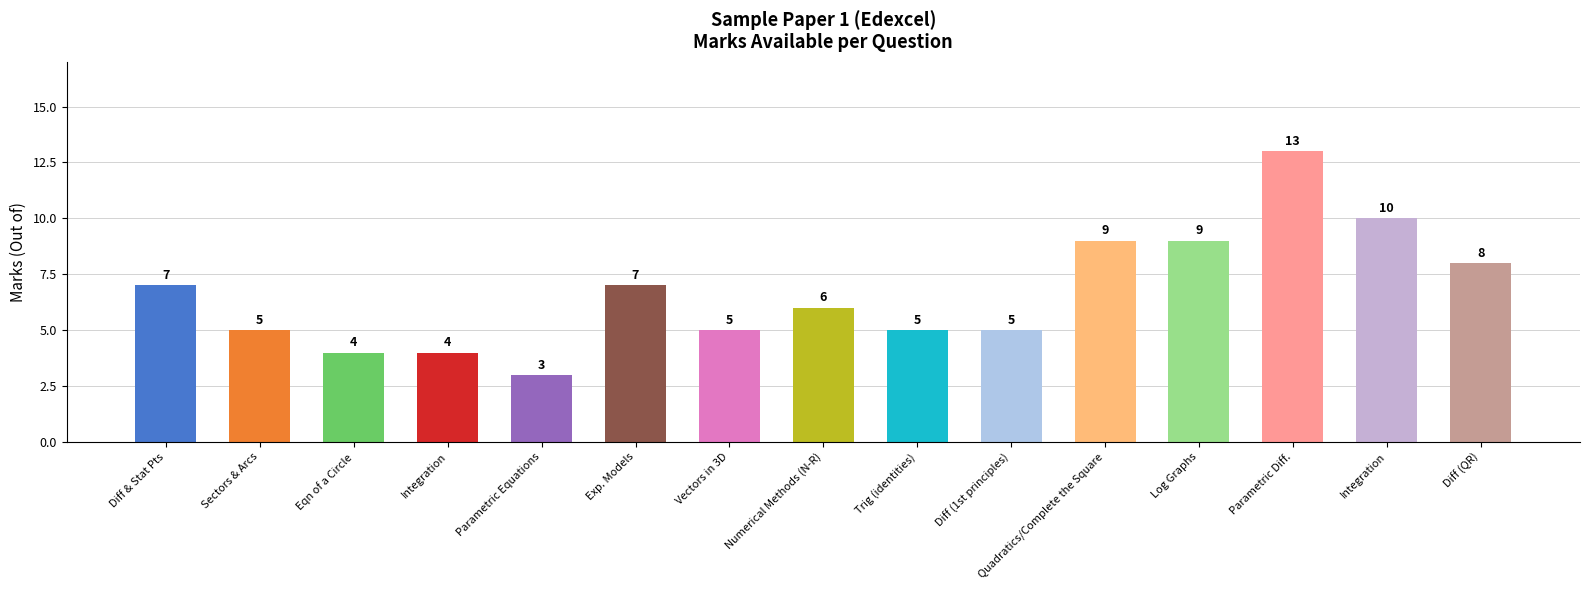

Count the number of categories in the chart.

15